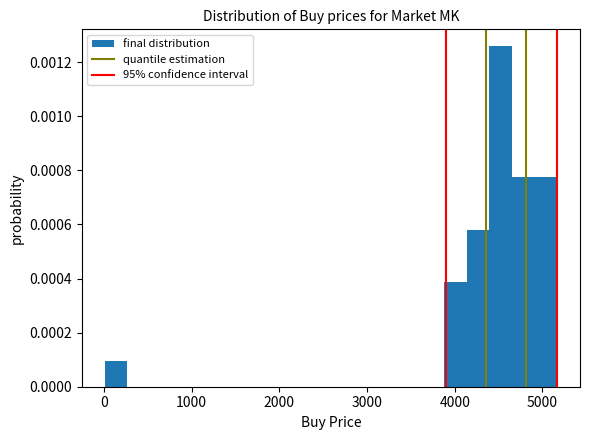

Around what value on the x-axis is the tallest bar? Give the approximate position of its centre, as read against the axis.

4500